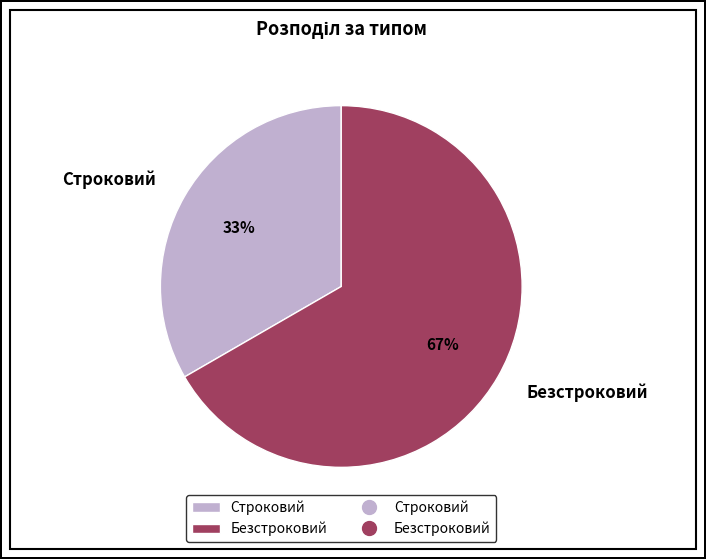

Approximately how many times larger is the value at Безстроковий compared to Строковий?

2.0